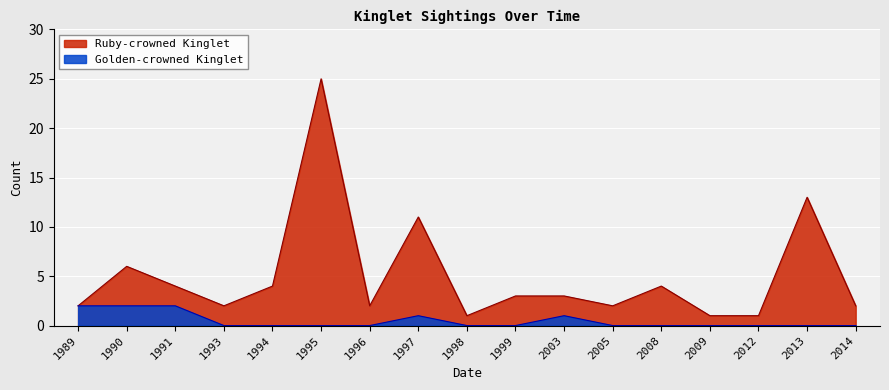

What are all the series names shown in the legend?

Ruby-crowned Kinglet, Golden-crowned Kinglet